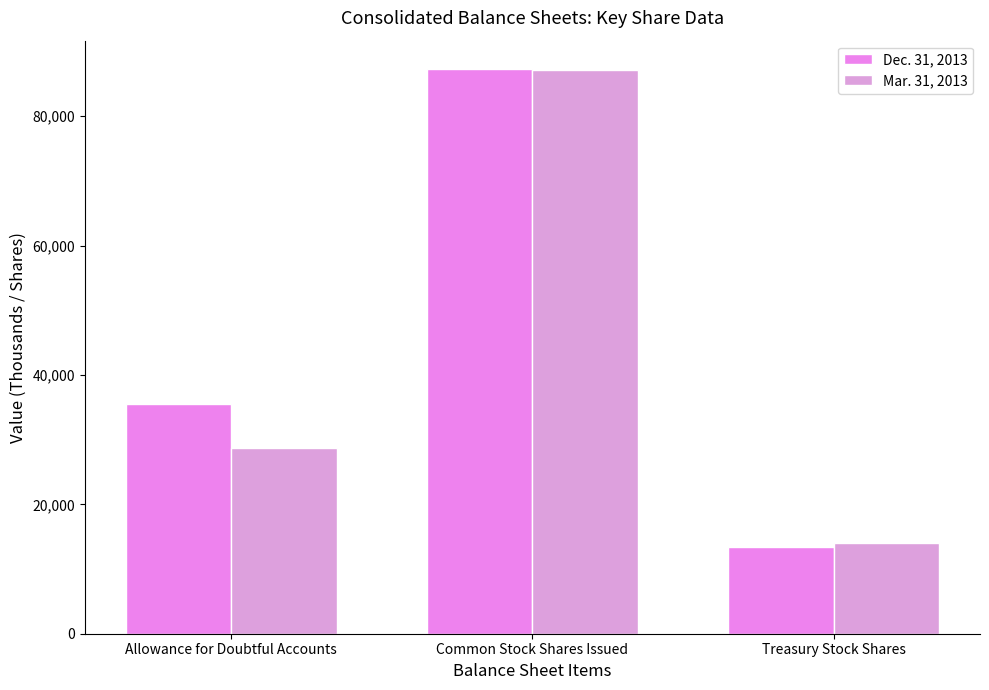

Is the value of Dec. 31, 2013 at Common Stock Shares Issued greater than the value of Mar. 31, 2013 at Allowance for Doubtful Accounts?

Yes